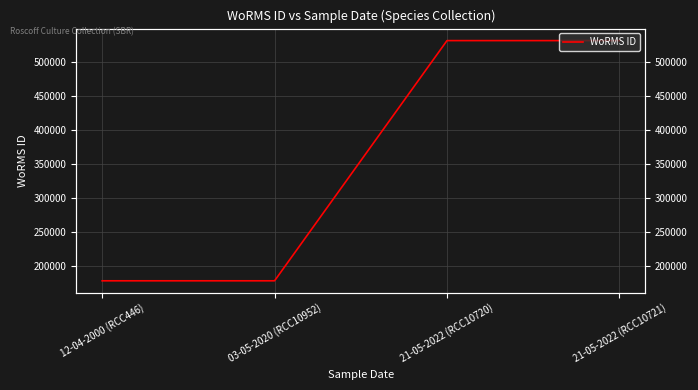

Does the chart have visible grid lines?

Yes